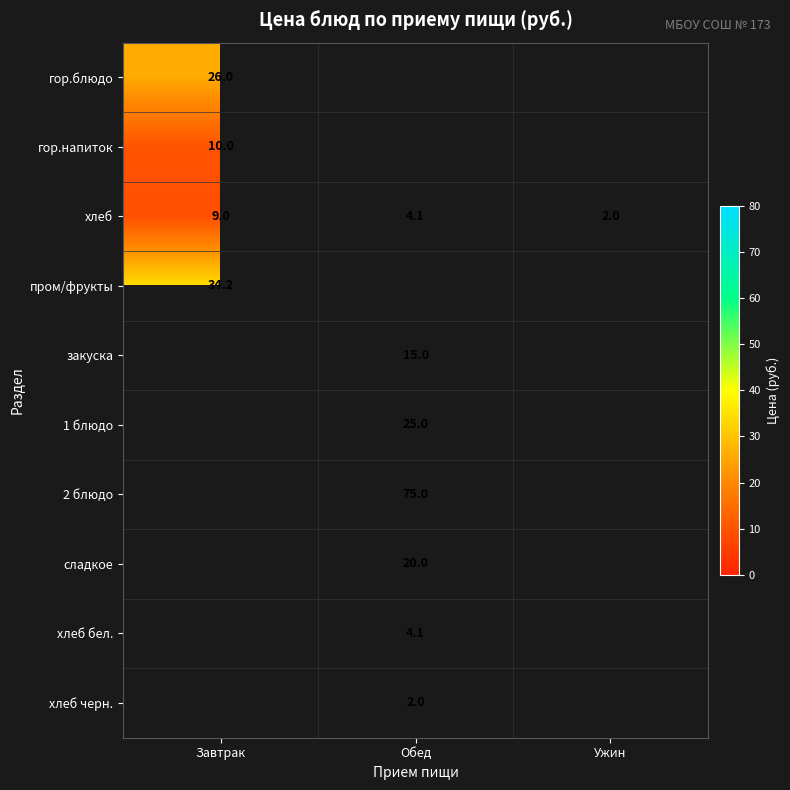

The гор.напиток series shows 10.0 at Завтрак. True or false?

True